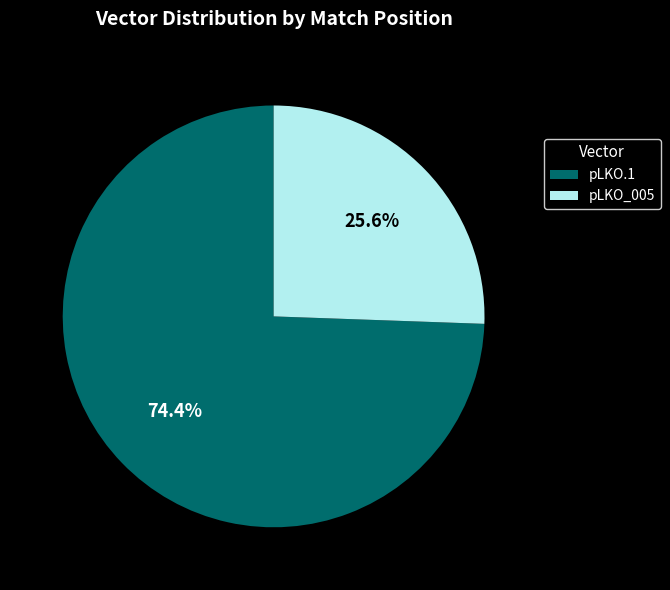

Which category has the smallest portion of the pie?

pLKO_005